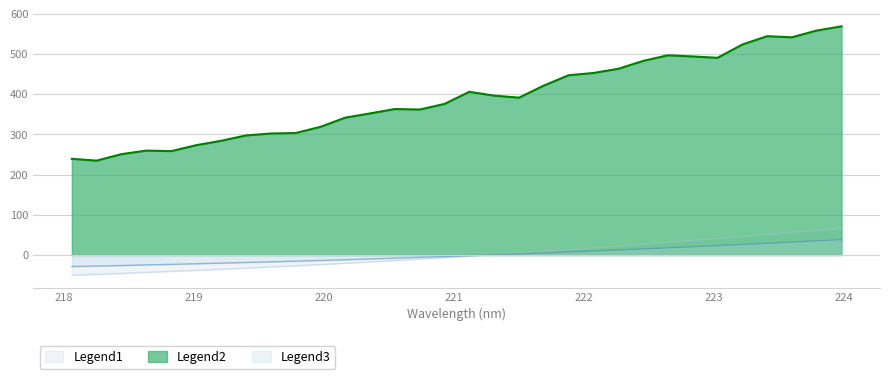

List the labels in order of value, smallest first.

218.0596, 218.2508, 218.442, 218.6332, 218.8244, 219.0156, 219.2067, 219.3979, 219.589, 219.7801, 219.9712, 220.1623, 220.3533, 220.5444, 220.7354, 220.9264, 221.1174, 221.3083, 221.4993, 221.6902, 221.8812, 222.0721, 222.263, 222.4538, 222.6447, 222.8355, 223.0264, 223.2172, 223.408, 223.5987, 223.7895, 223.9802